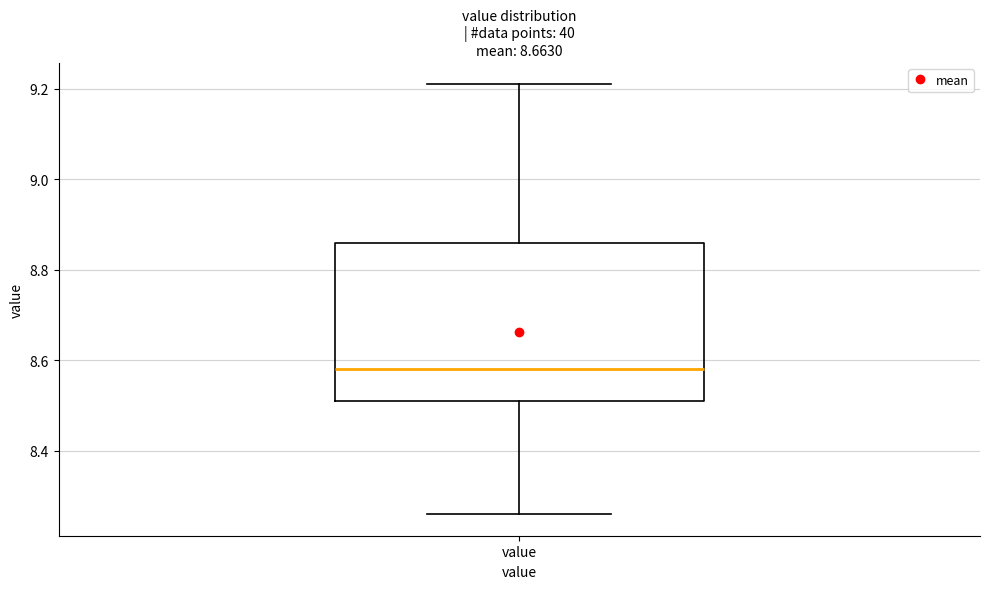

Transcribe this box plot: give where the median line is, the range the box spans, and where the two whiskers end, as read against the y-axis. The values are not printed on the chart, so give them approximately, as read against the axis.

median 8.58, box 8.52 to 8.86, whiskers 8.26 to 9.22